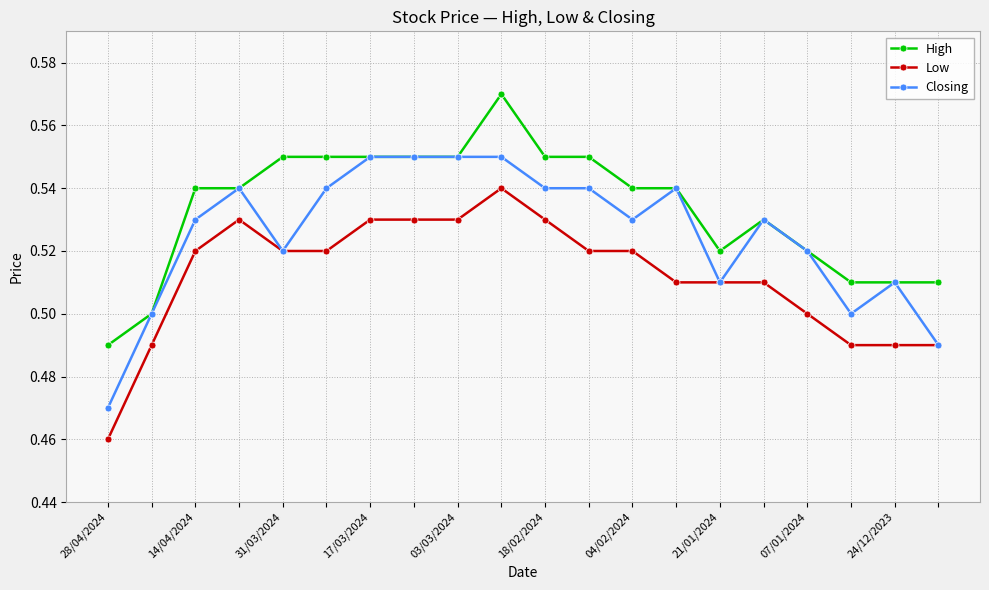

How many Low values are between 0 and 1?

20